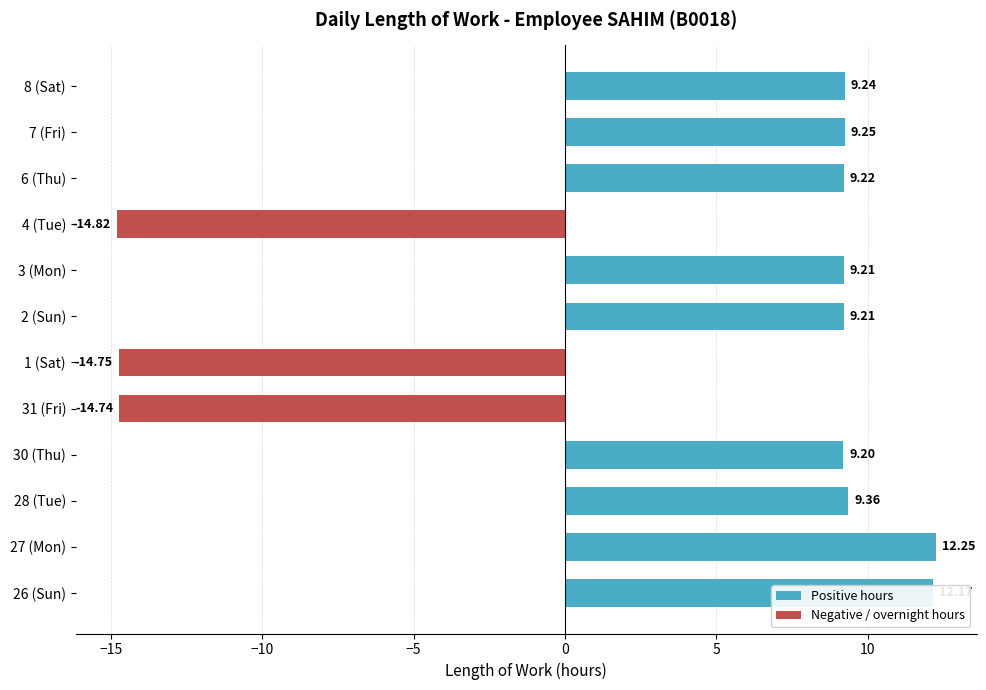

What is the maximum value shown in the chart?

12.2